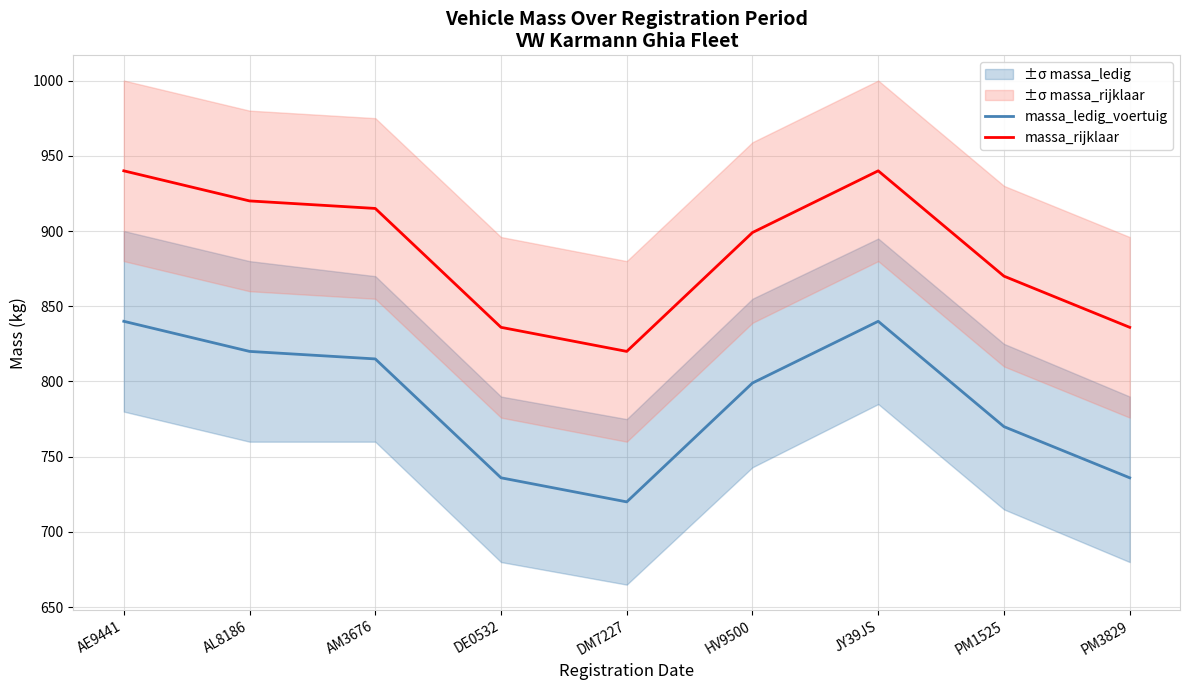

True or false: massa_rijklaar has more than 2 points higher than both neighbors.

False